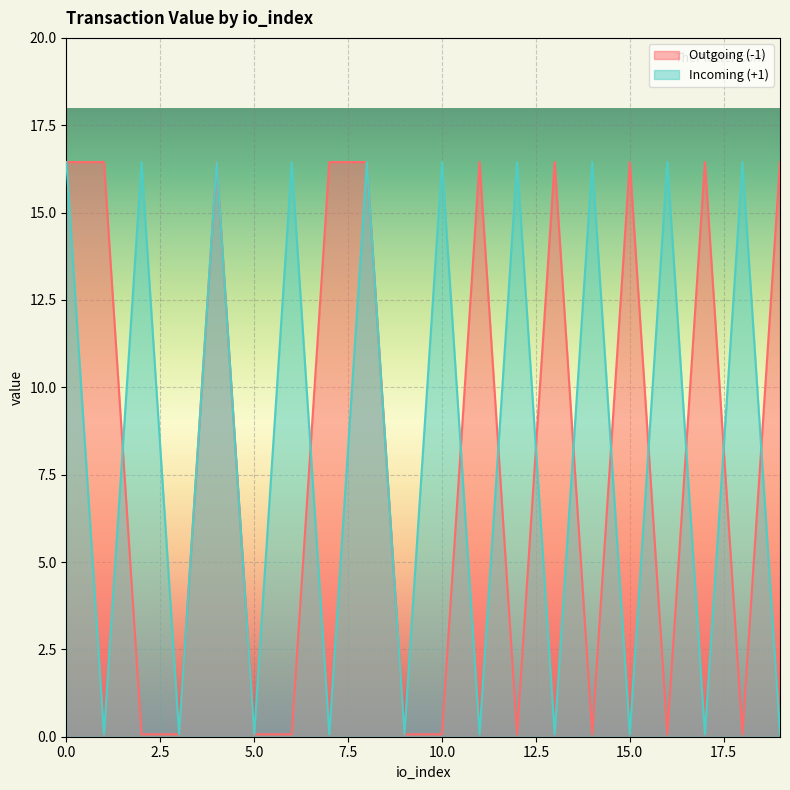

Reading left to right, list all the values displayed in this chart.

Outgoing (-1): 0=16.4	1=16.4	2=0.1	3=0.1	4=16.4	5=0.1	6=0.1	7=16.4	8=16.4	9=0.1	10=0.1	11=16.4	12=0.1	13=16.4	14=0.1	15=16.4	16=0.1	17=16.4	18=0.1	19=16.4
Incoming (+1): 0=16.4	1=0.1	2=16.4	3=0.1	4=16.4	5=0.1	6=16.4	7=0.1	8=16.4	9=0.1	10=16.4	11=0.1	12=16.4	13=0.1	14=16.4	15=0.1	16=16.4	17=0.1	18=16.4	19=0.1